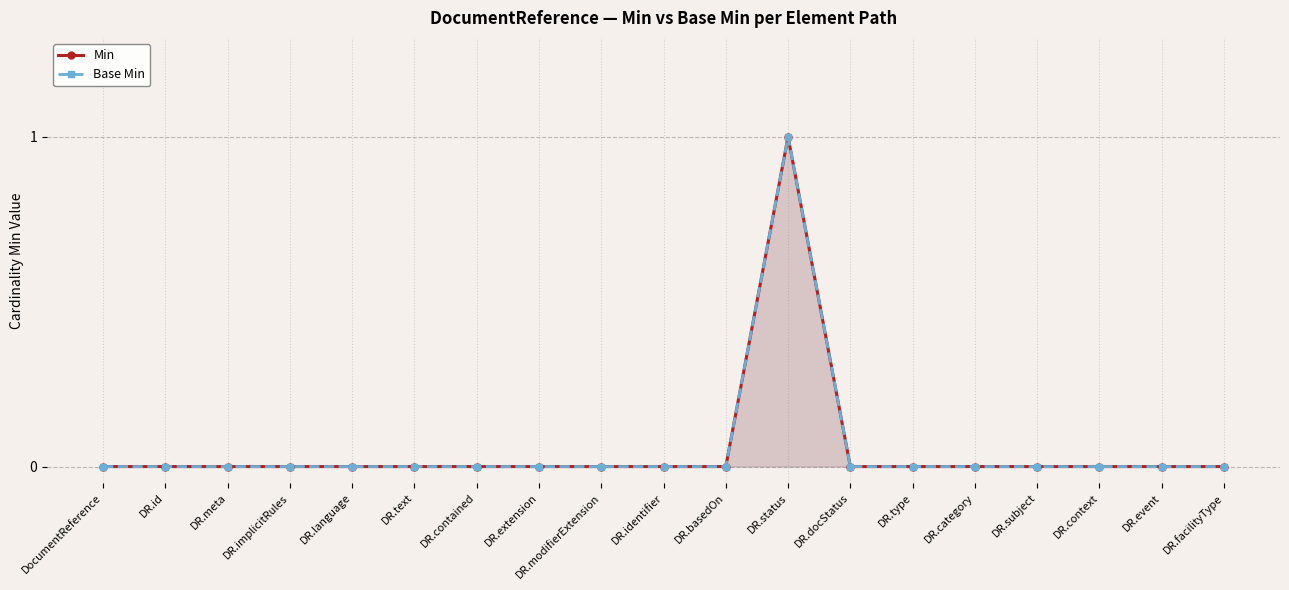

What is the label of the 17th point from the right?

DR.meta